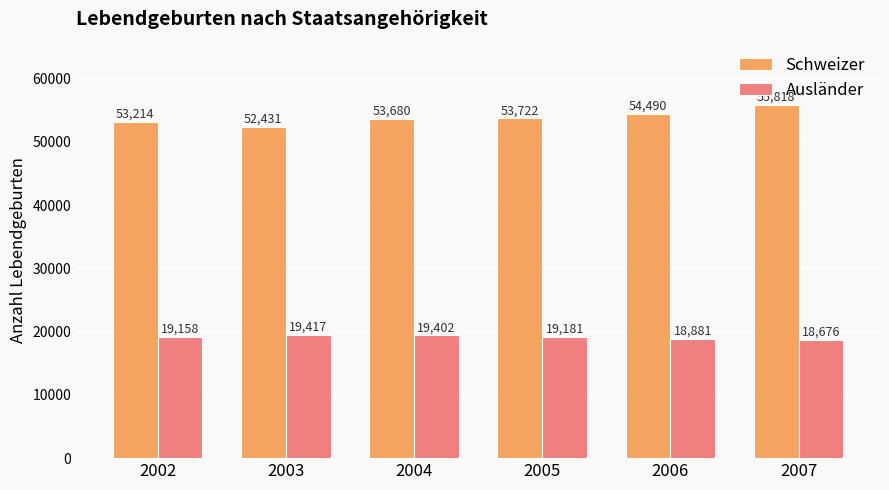

At 2007, list the series in order from largest to smallest.

Schweizer, Ausländer